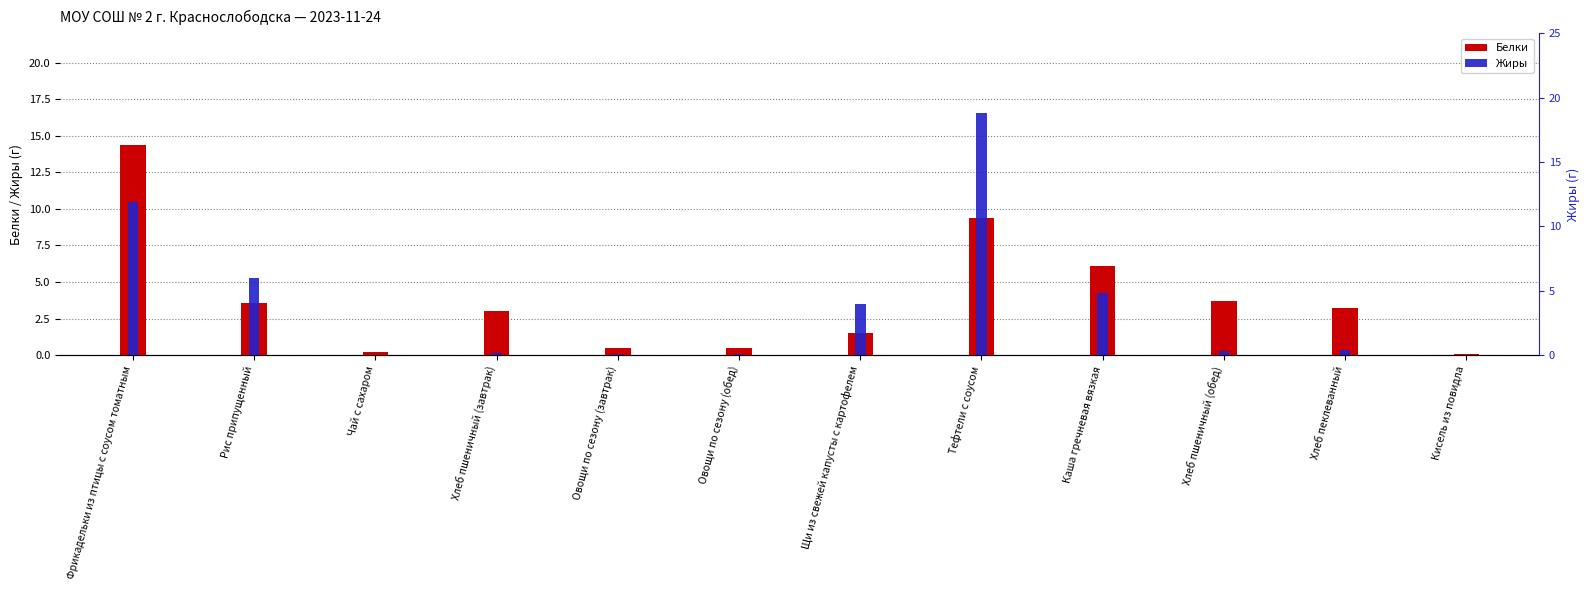

How many values in the Белки series are below 3?

5